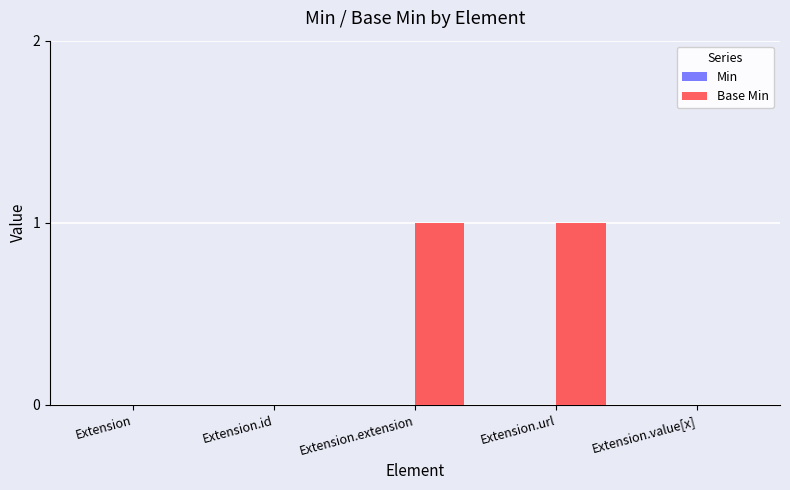

True or false: the data shows 1 at Extension.extension.

True